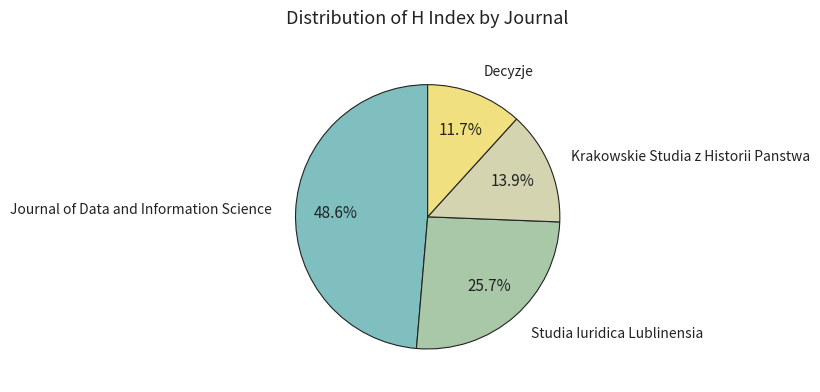

Which category has the smallest portion of the pie?

Decyzje